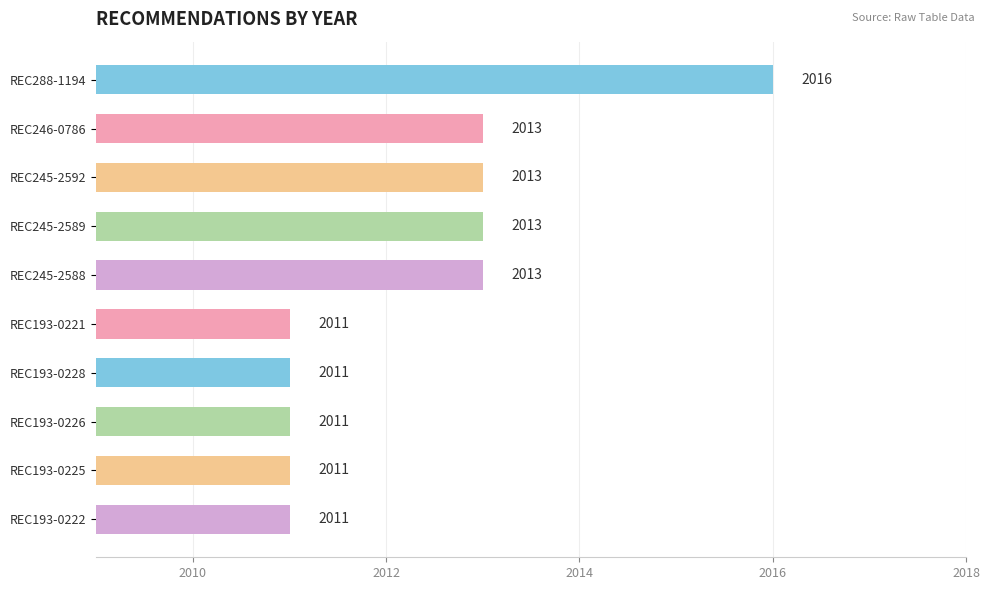

The chart shows a value of 2011 at REC193-0221. True or false?

True